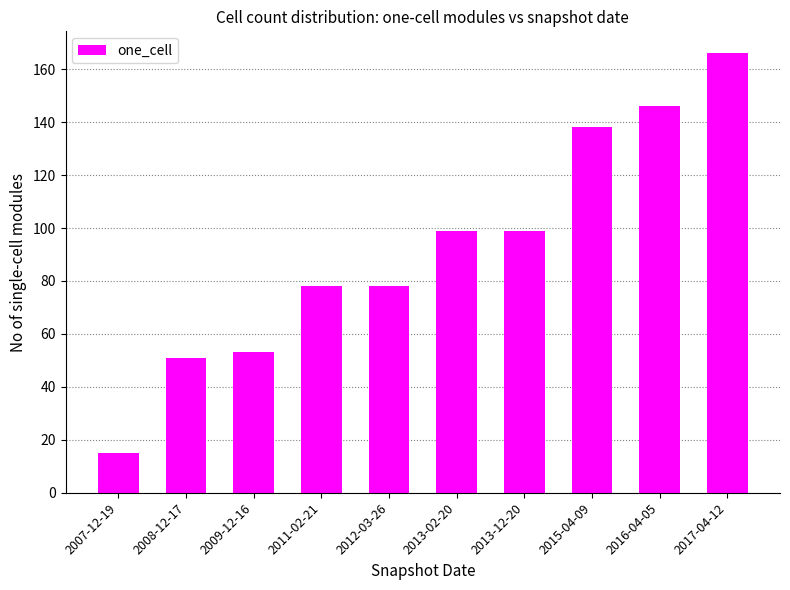

What is the label of the 8th bar from the right?

2009-12-16